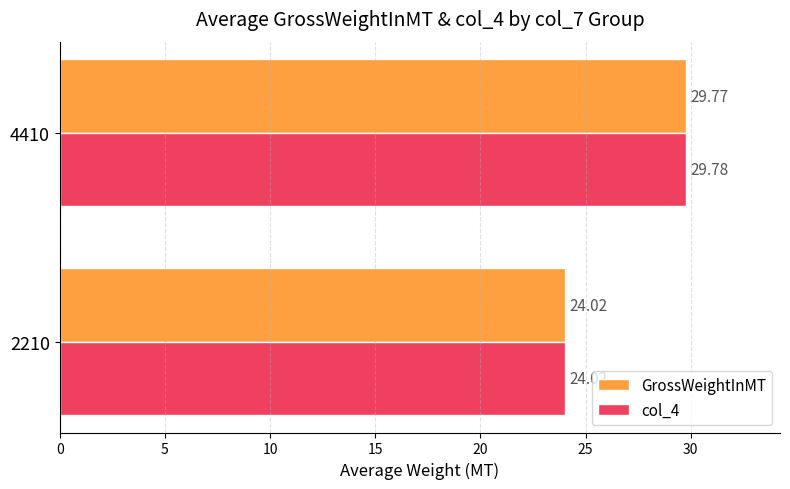

How many values in the col_4 series are below 29?

1